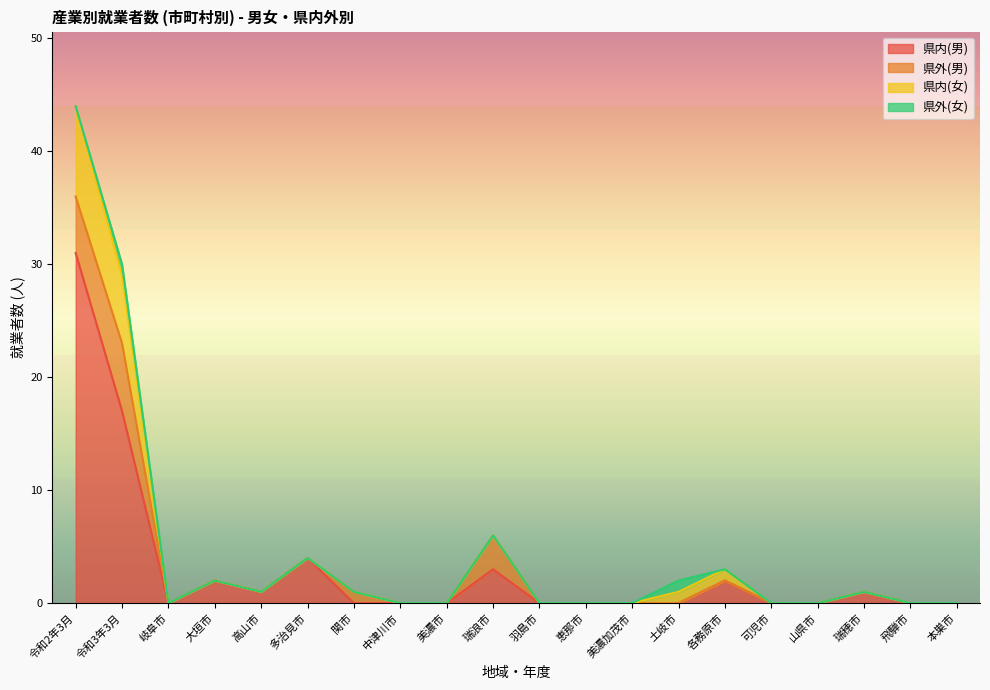

Where is the first local minimum for 県内(女)?

岐阜市